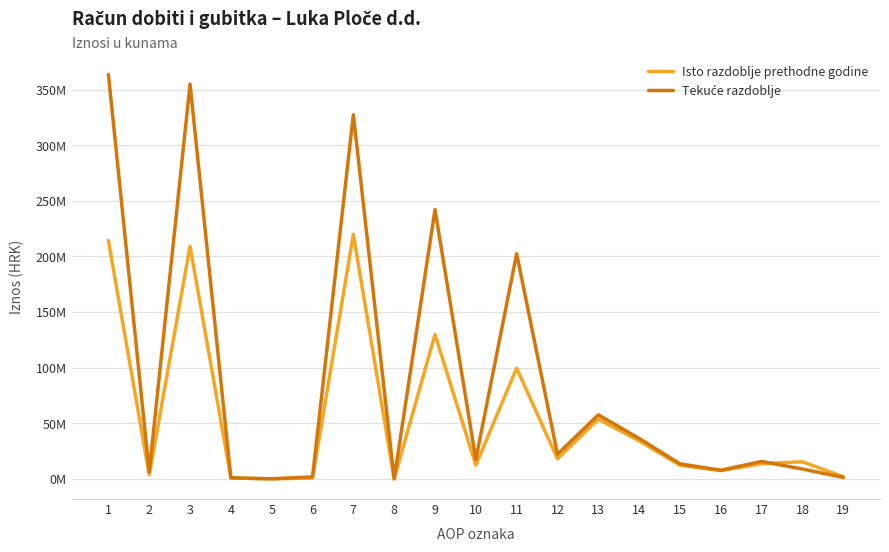

After their last crossing, which series has the higher values: Isto razdoblje prethodne godine or Tekuće razdoblje?

Isto razdoblje prethodne godine